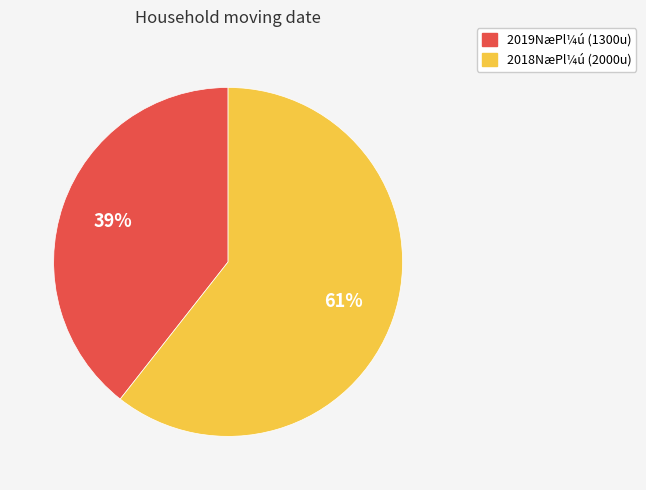

Does any single category account for the majority?

Yes